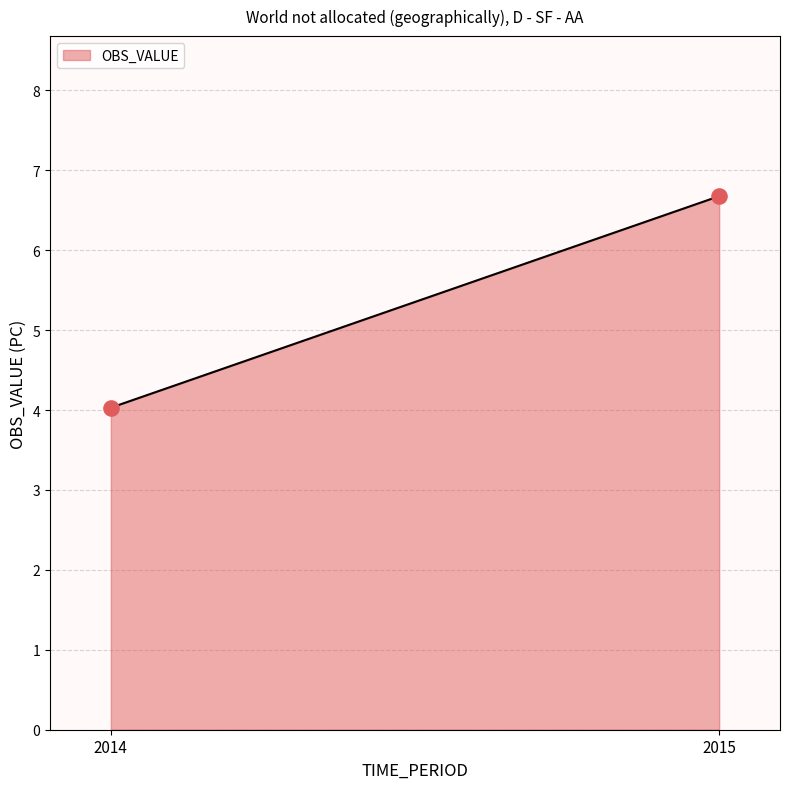

What is the difference between the maximum and minimum values?

2.6